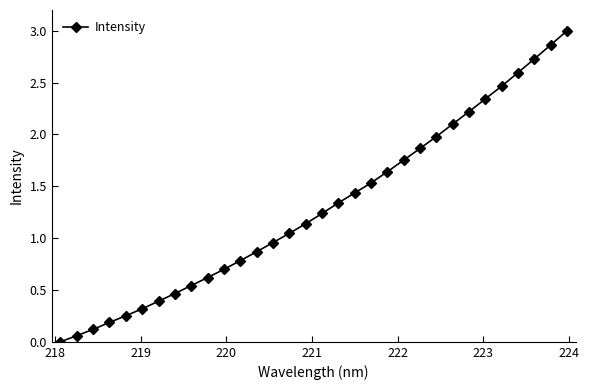

True or false: the data has more than 1 interior local peaks.

False